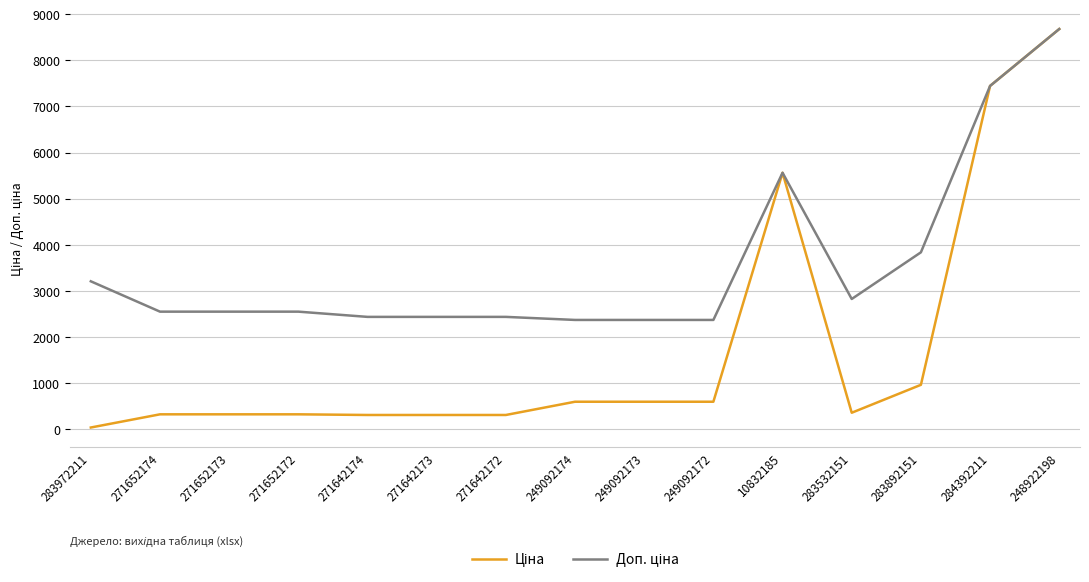

What is the spread (max minus min) of values at 249092173?

1774.9